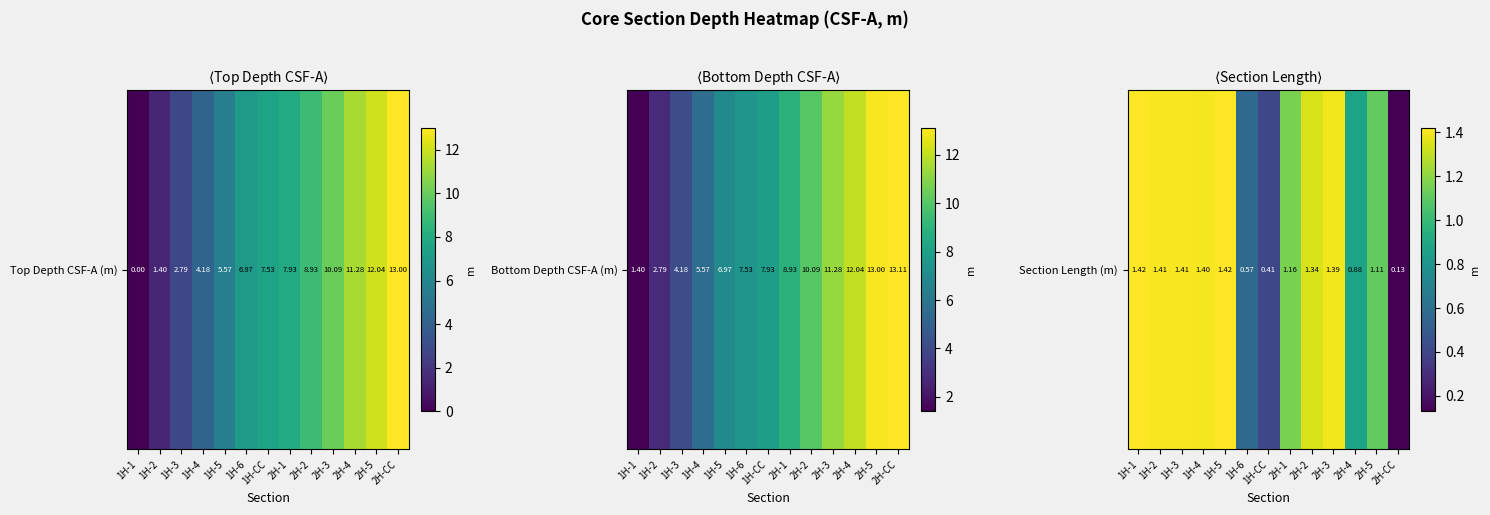

At which category does the chart reach its minimum across all series?

2H-CC